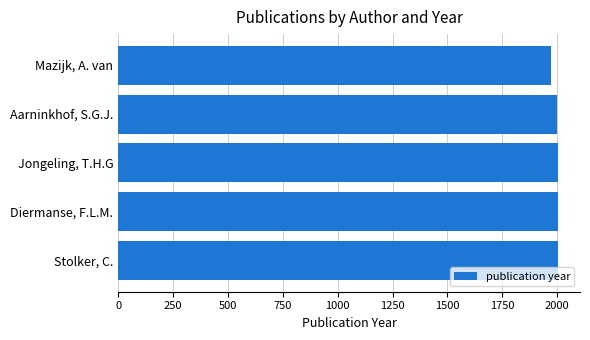

How many distinct data groups are displayed?

1